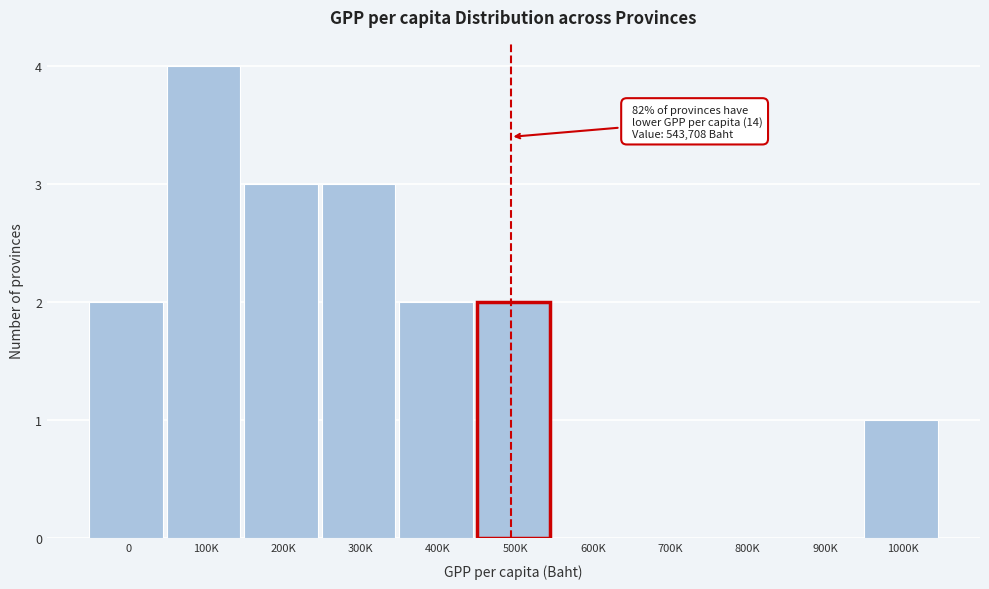

Reading left to right, transcribe all the data shown in this chart.

0=2	100K=4	200K=3	300K=3	400K=2	500K=2	600K=0	700K=0	800K=0	900K=0	1000K=1